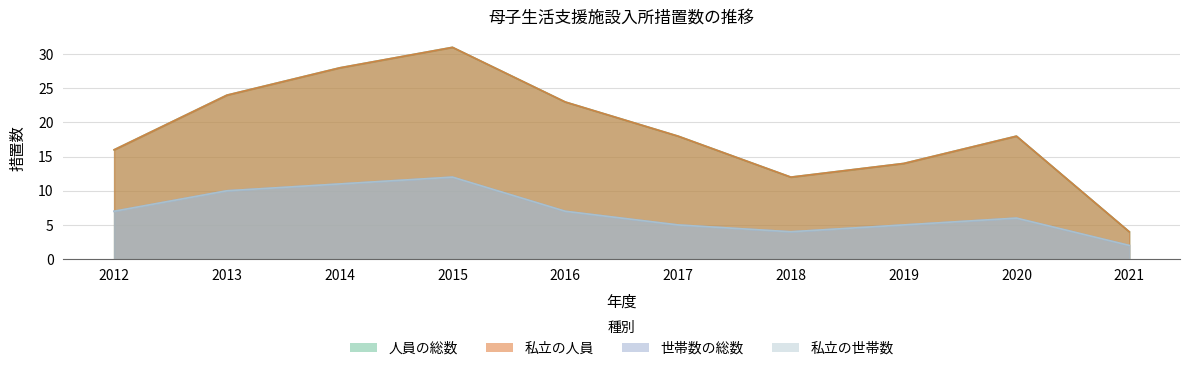

The 世帯数の総数 series shows 1 at 2021. True or false?

False